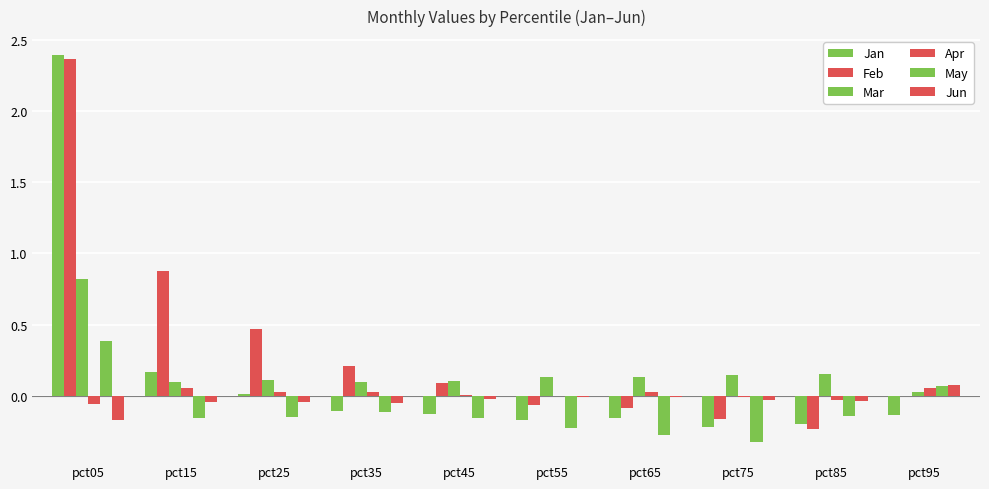

How many values in May are above zero?

2